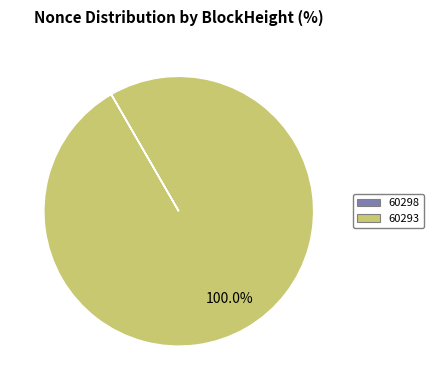

Which slice is the largest?

60293